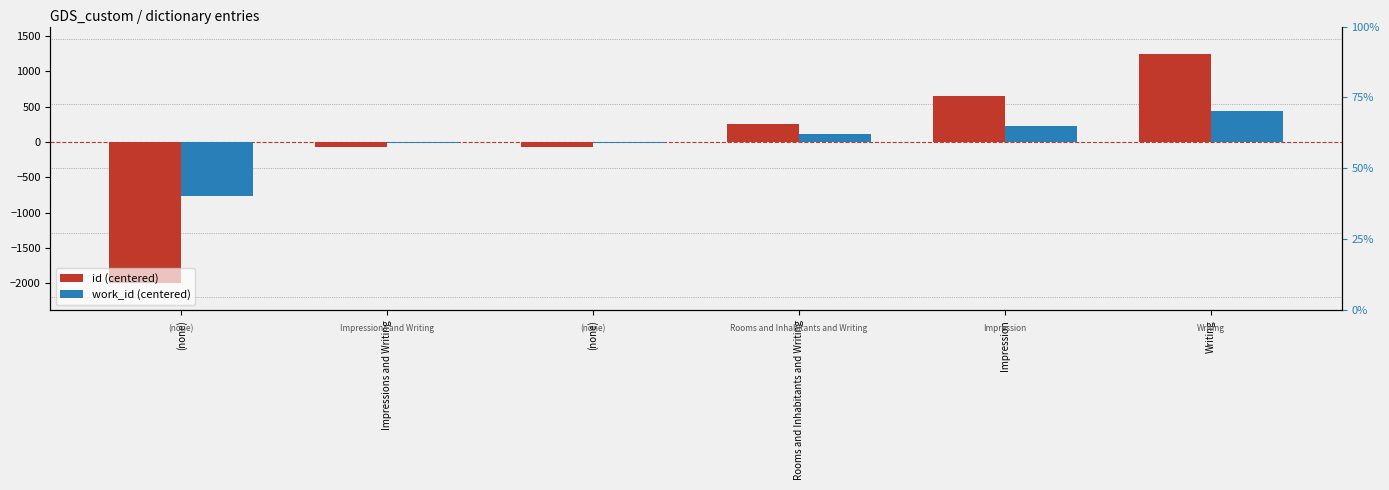

What is the difference between the highest and lowest values at (none)?

1232.3